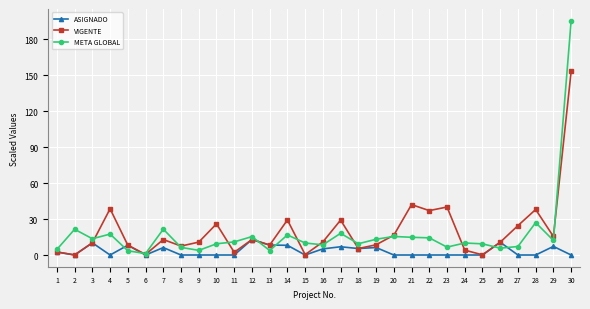

Which label corresponds to the largest value in the chart?

30